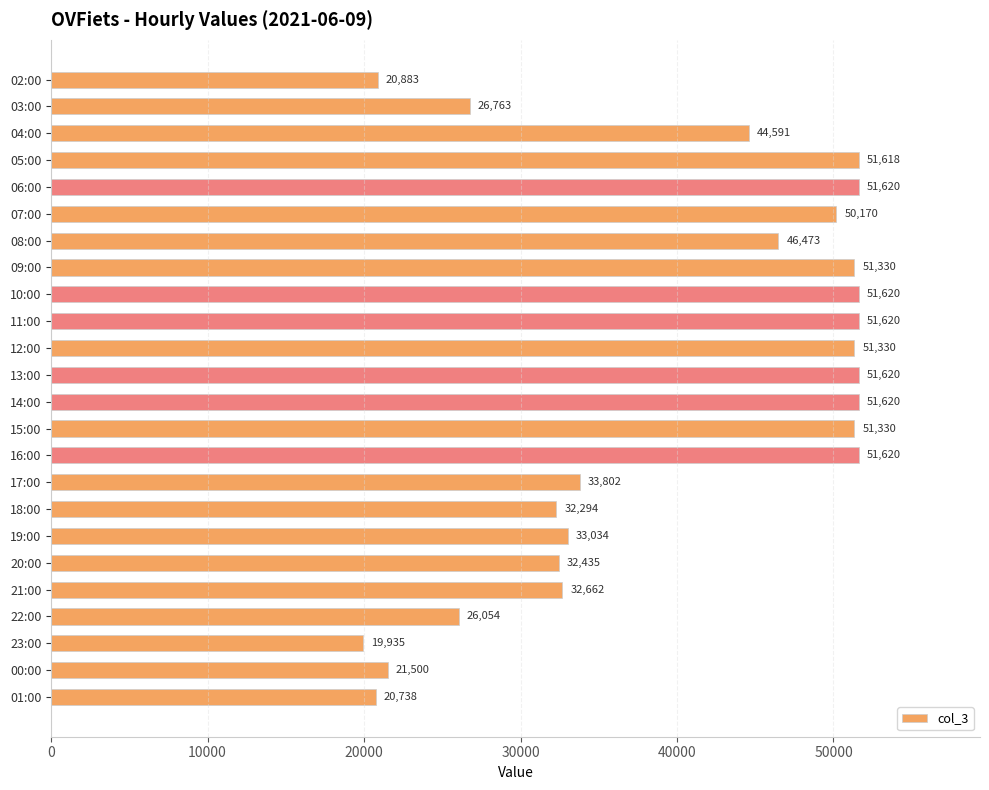

Between 19:00 and 08:00, which is larger?

08:00